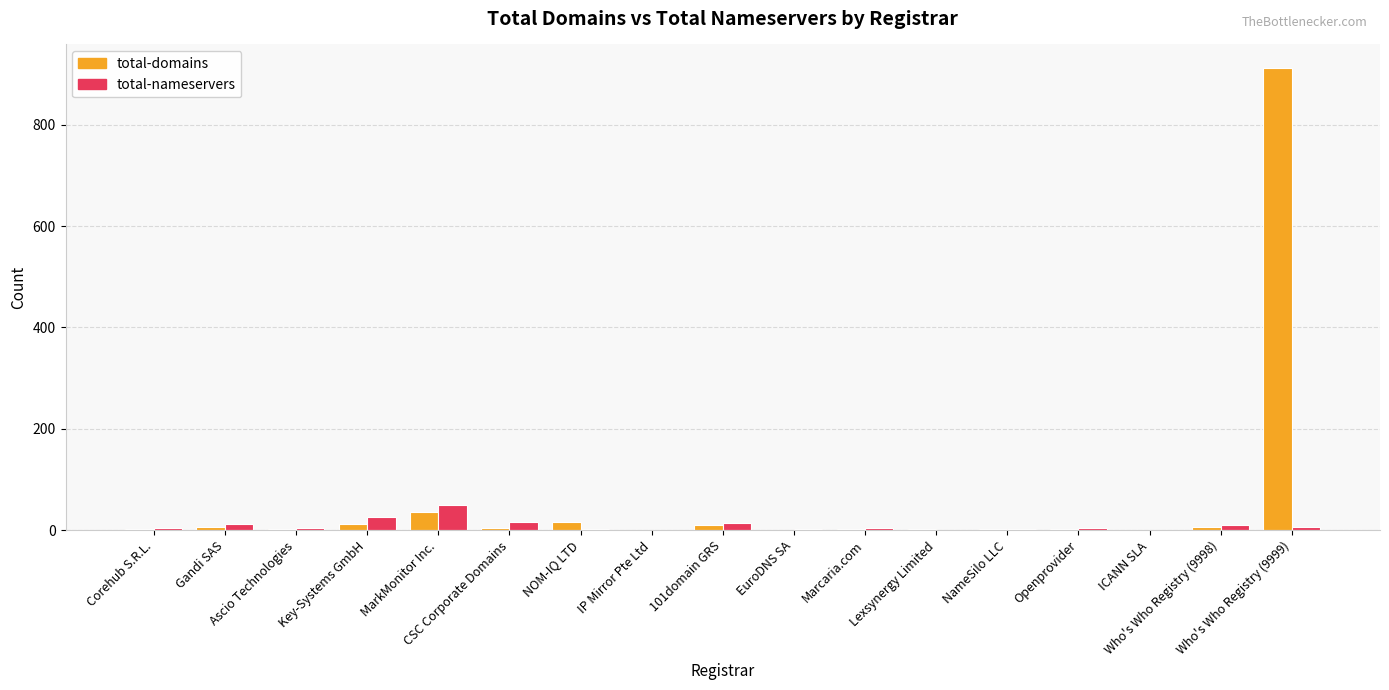

How many data points does each series have?

17